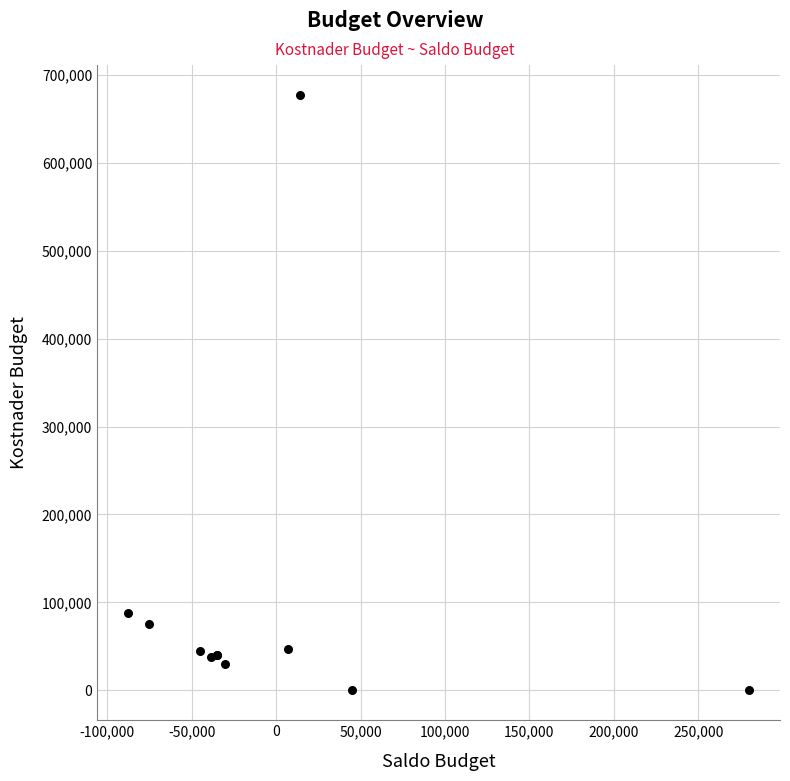

What Y value in the scatter plot is closest to 338500?

87600